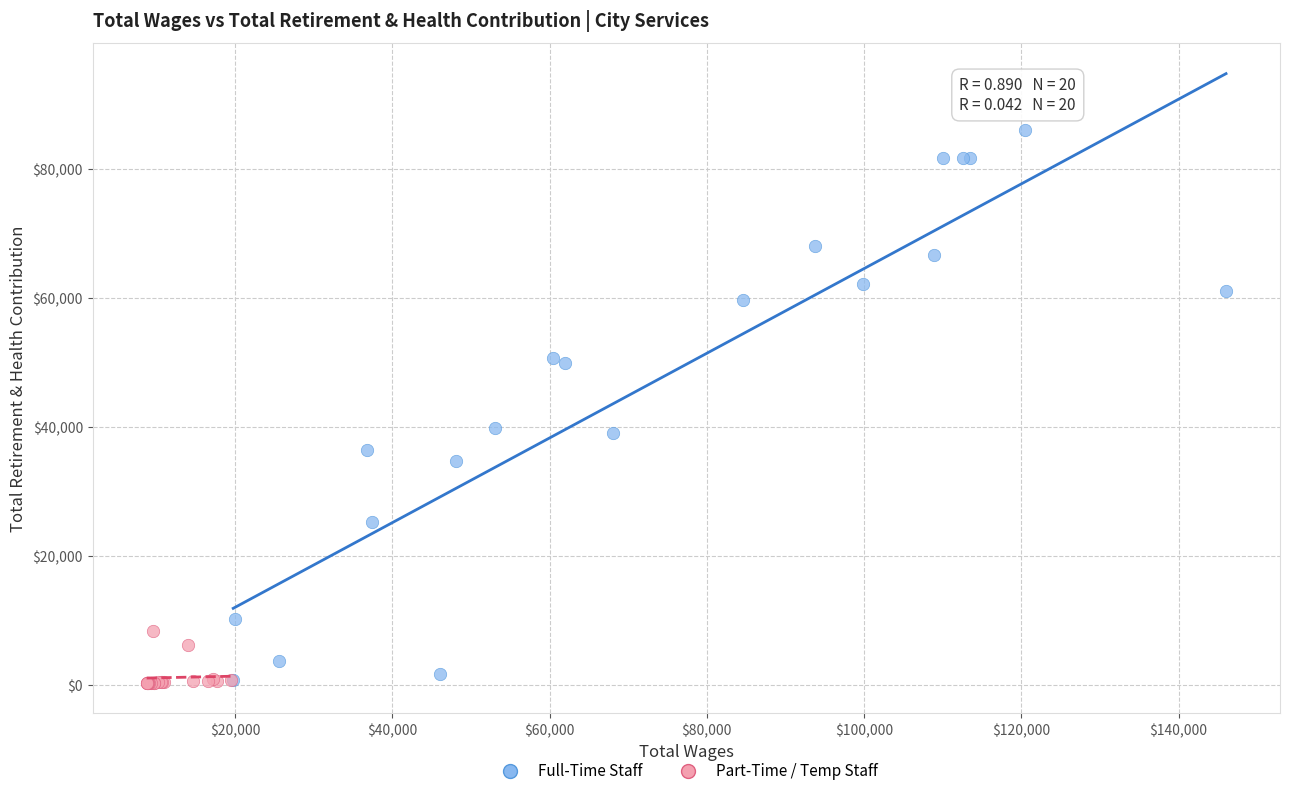

Which series reaches the maximum Y coordinate?

Full-Time Staff